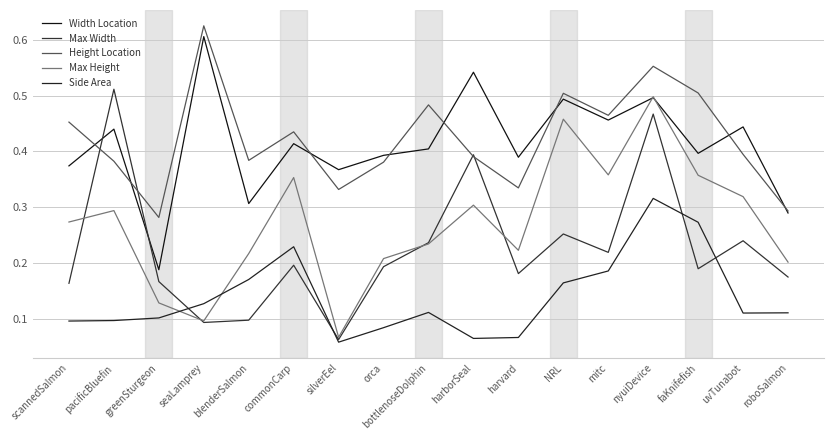

True or false: Max Height has more than 1 points higher than both neighbors.

True